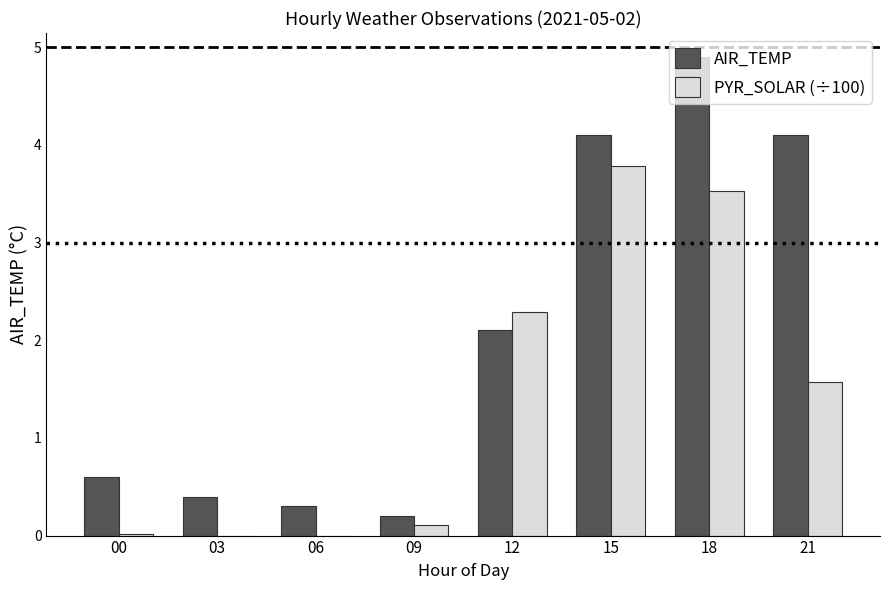

Where does the AIR_TEMP series first go above 2?

12